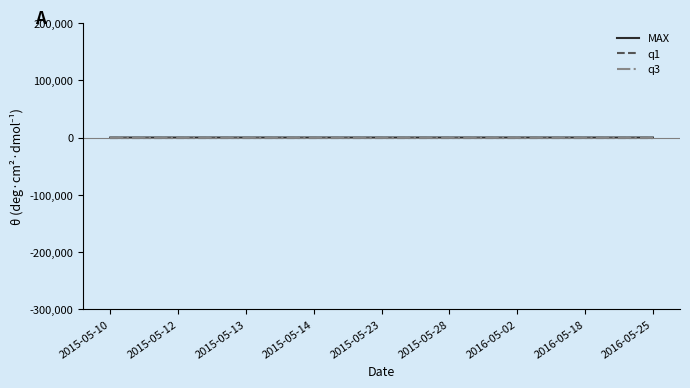

Which series has the largest range (max minus min)?

MAX